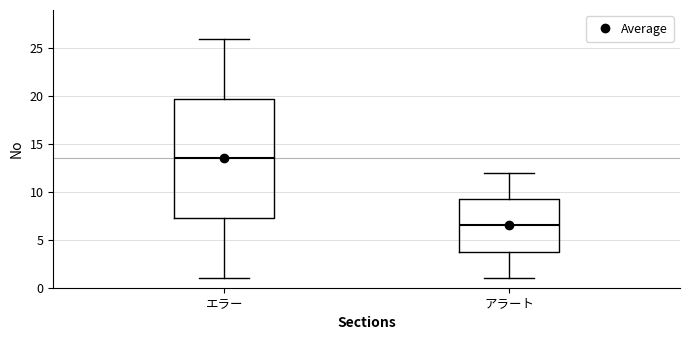

Reading left to right, transcribe this box plot: for each box, give where its median line is, the range the box spans, and where its two whiskers end, as read against the y-axis. The values are not printed on the chart, so give them approximately, as read against the axis.

エラー: median 13.5, box 7.5 to 20.0, whiskers 1.0 to 26.0
アラート: median 6.5, box 4.0 to 9.5, whiskers 1.0 to 12.0